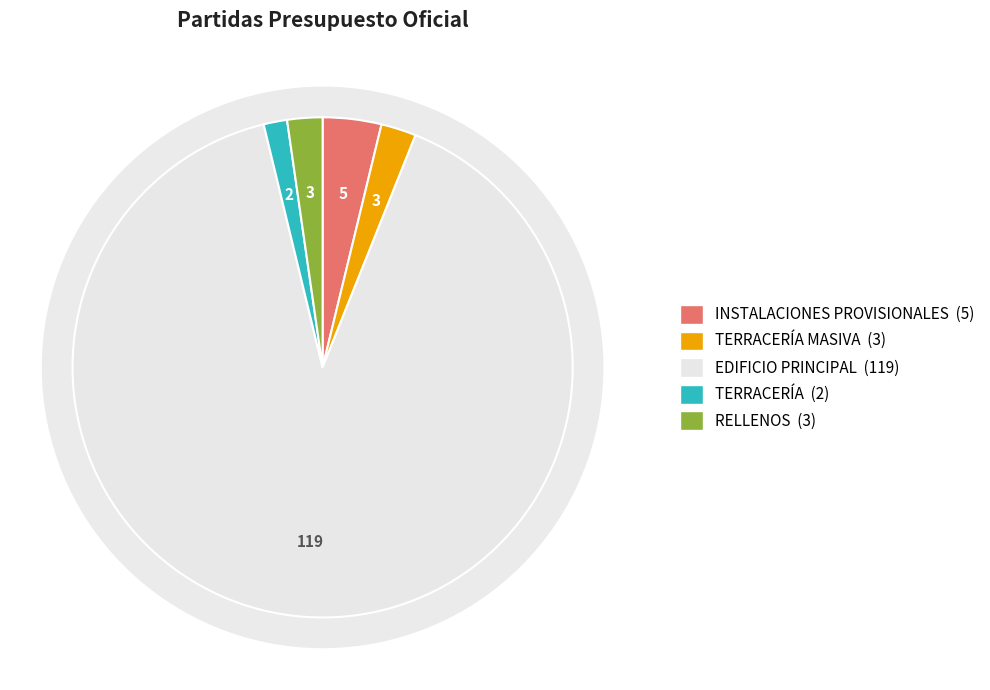

Between TERRACERÍA and EDIFICIO PRINCIPAL, which is larger?

EDIFICIO PRINCIPAL